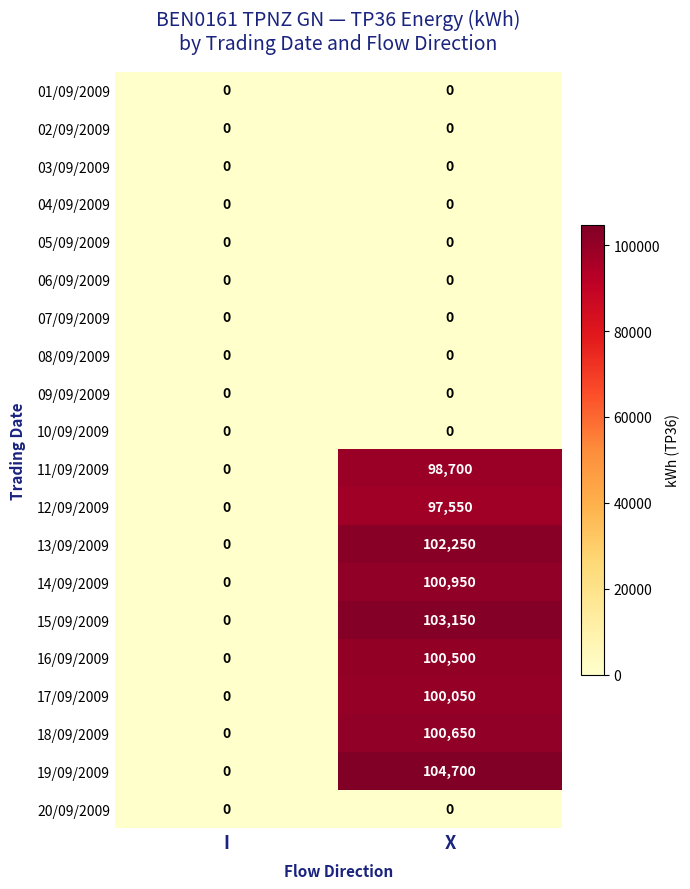

Which label corresponds to the largest value in the chart?

X